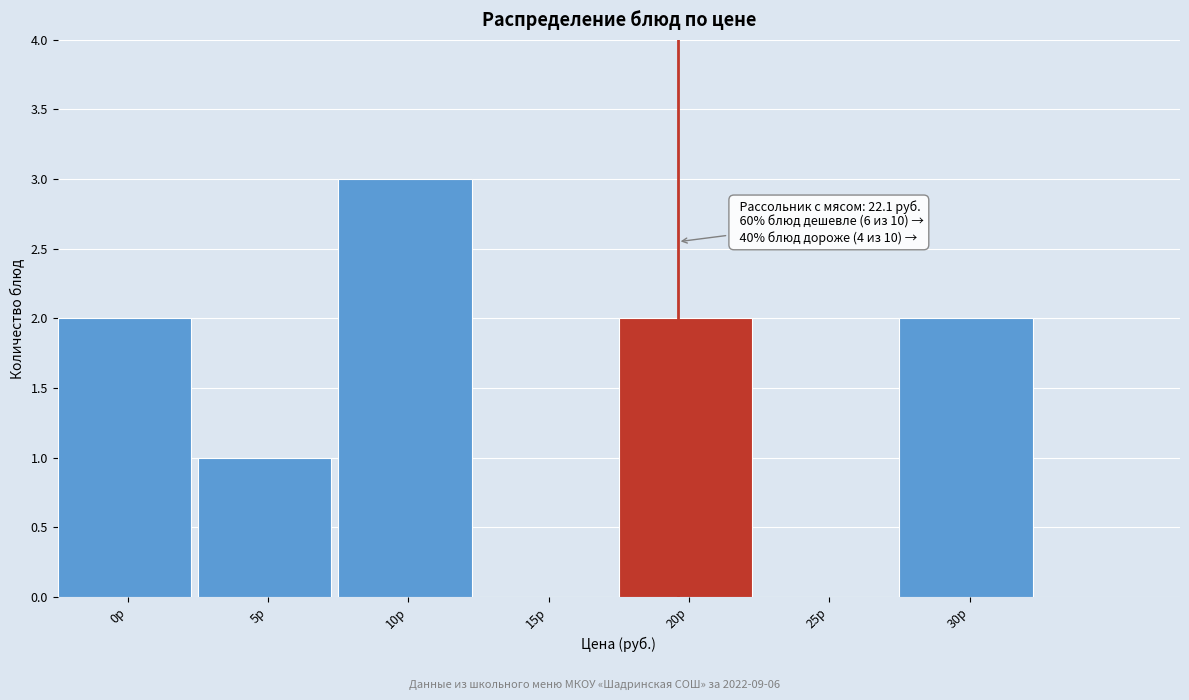

Reading right to left, list all the values displayed in this chart.

30р=2	25р=0	20р=2	15р=0	10р=3	5р=1	0р=2